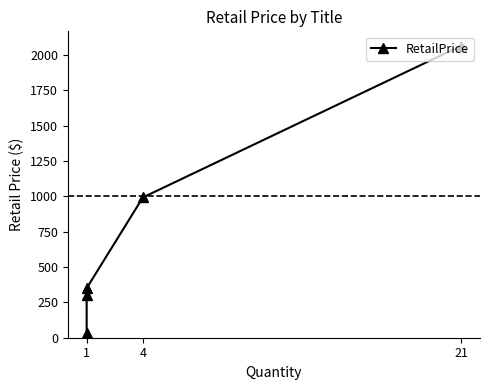

Does the chart have visible grid lines?

No